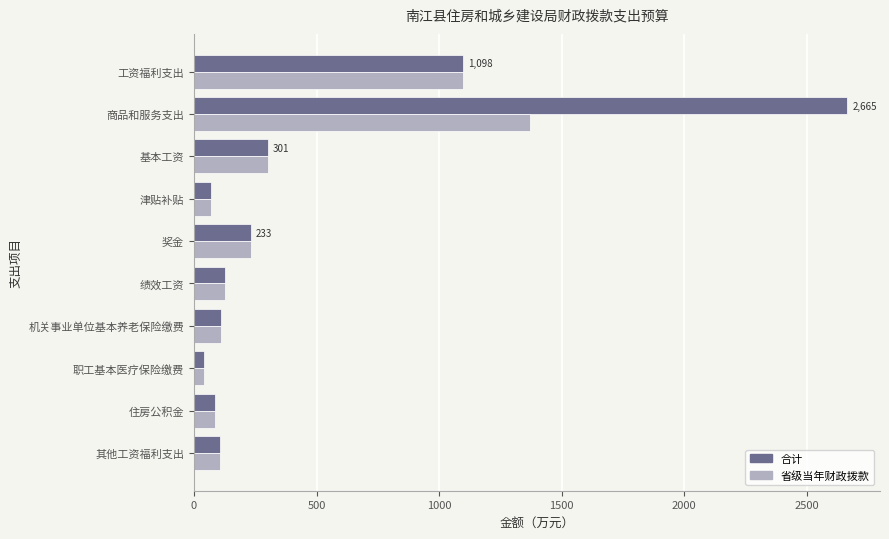

What is the sum of all 合计 values?

4834.6